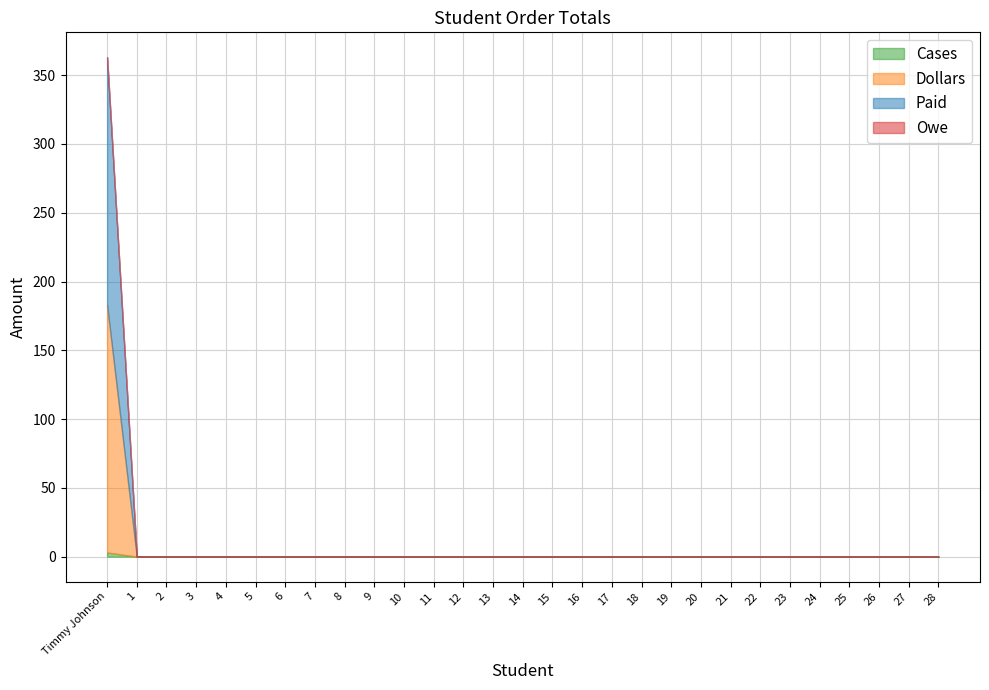

Which category has the highest value across all series?

Timmy Johnson